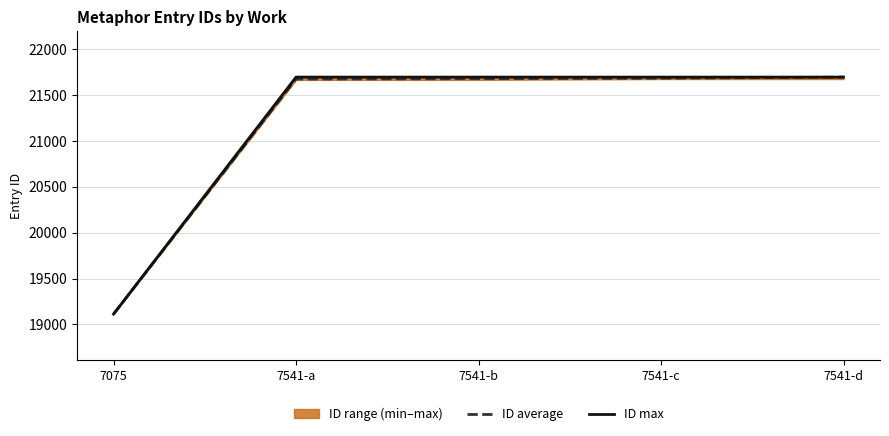

Between 7541-a and 7541-b, which is larger?

7541-b